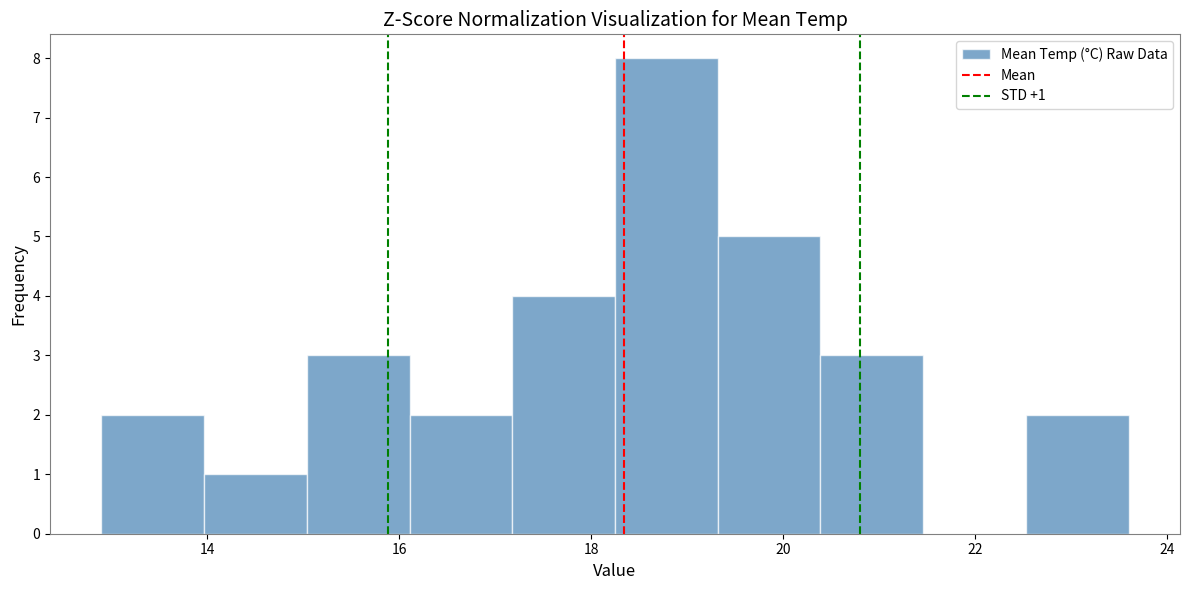

Which range on the x-axis has the tallest bar?

18.2 to 19.4